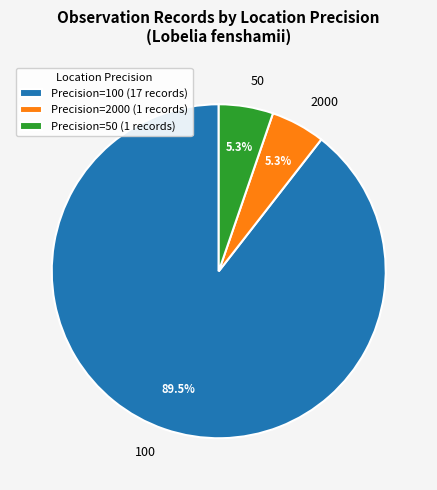

What is the total percentage of 2000 and 100?

94.7%